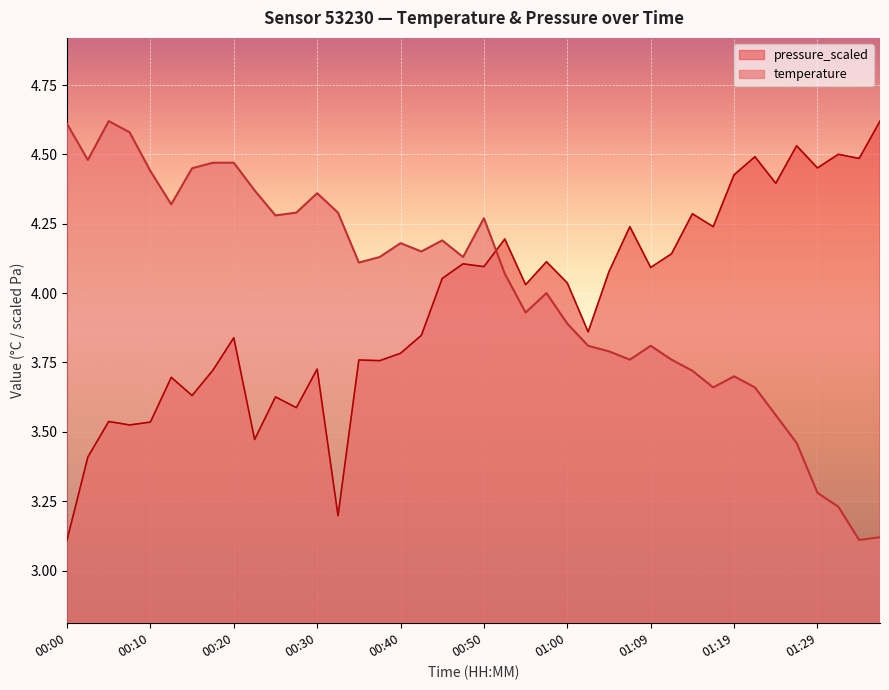

Which category has the lowest value in the pressure_scaled series?

00:00